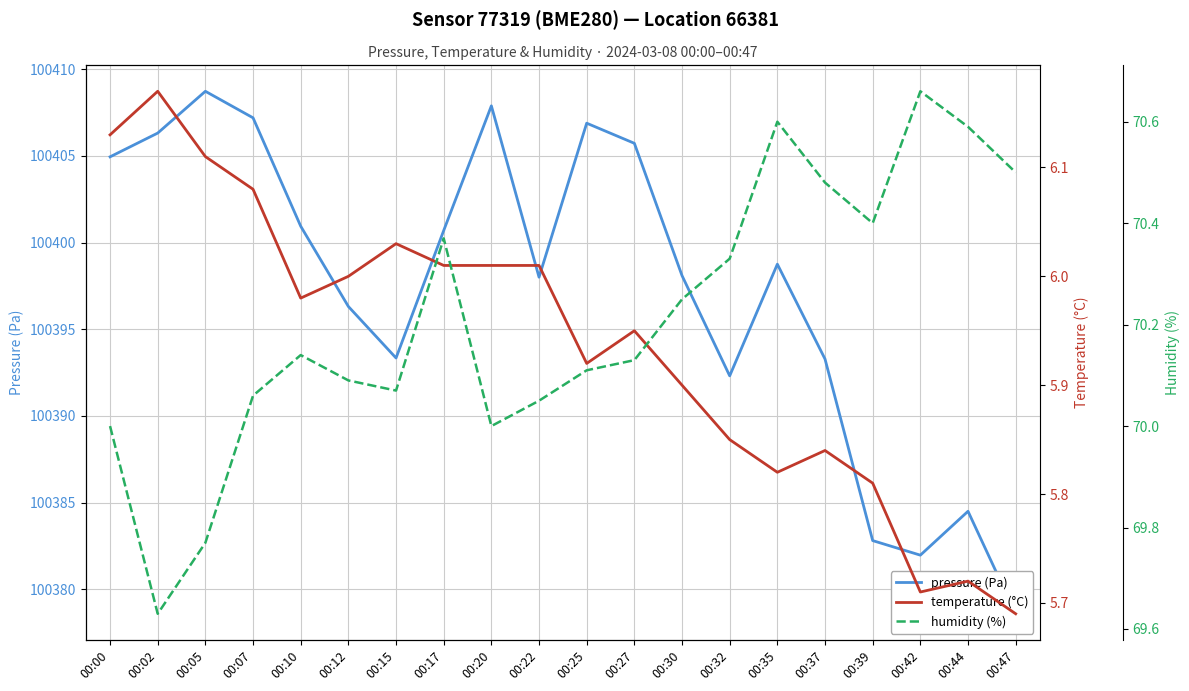

What are all the series names shown in the legend?

pressure (Pa), temperature (°C), humidity (%)